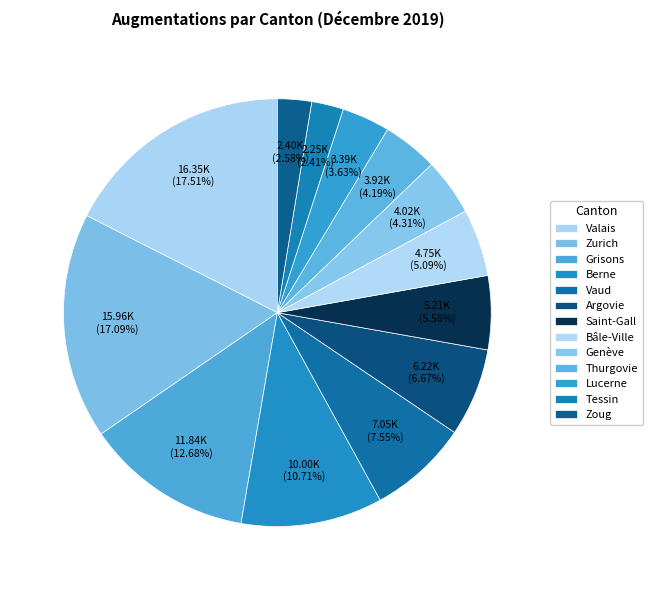

True or false: Valais accounts for 18% of the total.

True